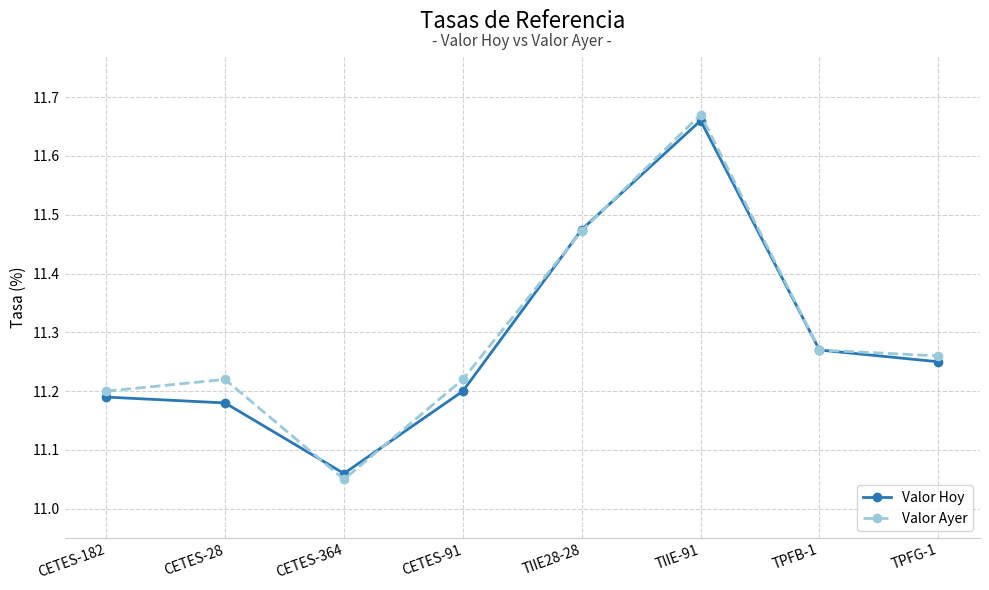

Where is Valor Hoy nearest to the value 11?

CETES-364